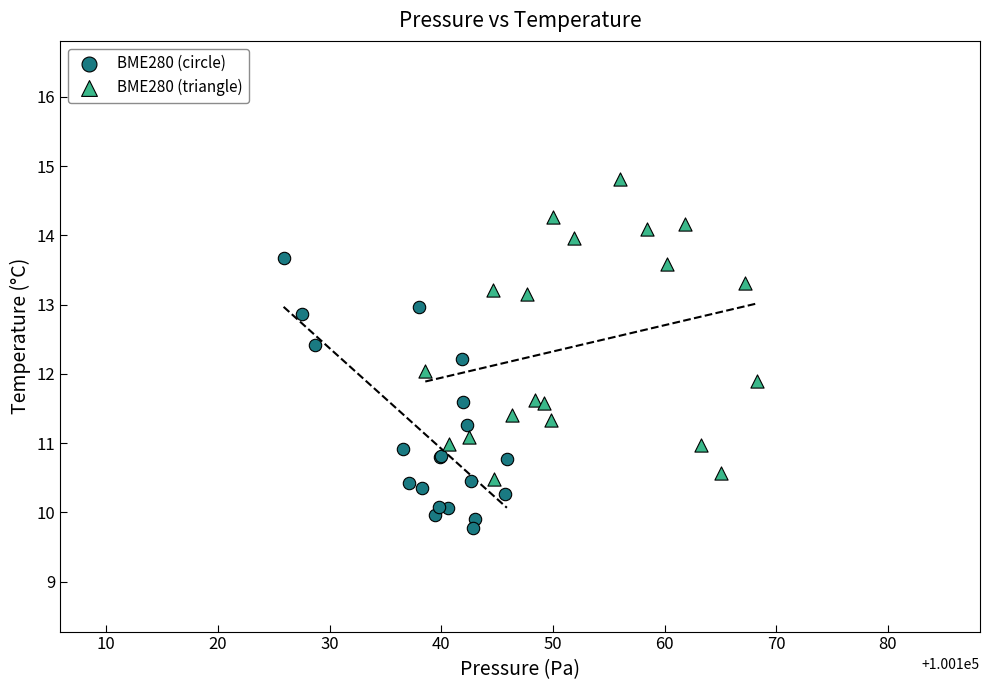

What are all the series names shown in the legend?

BME280 (circle), BME280 (triangle)